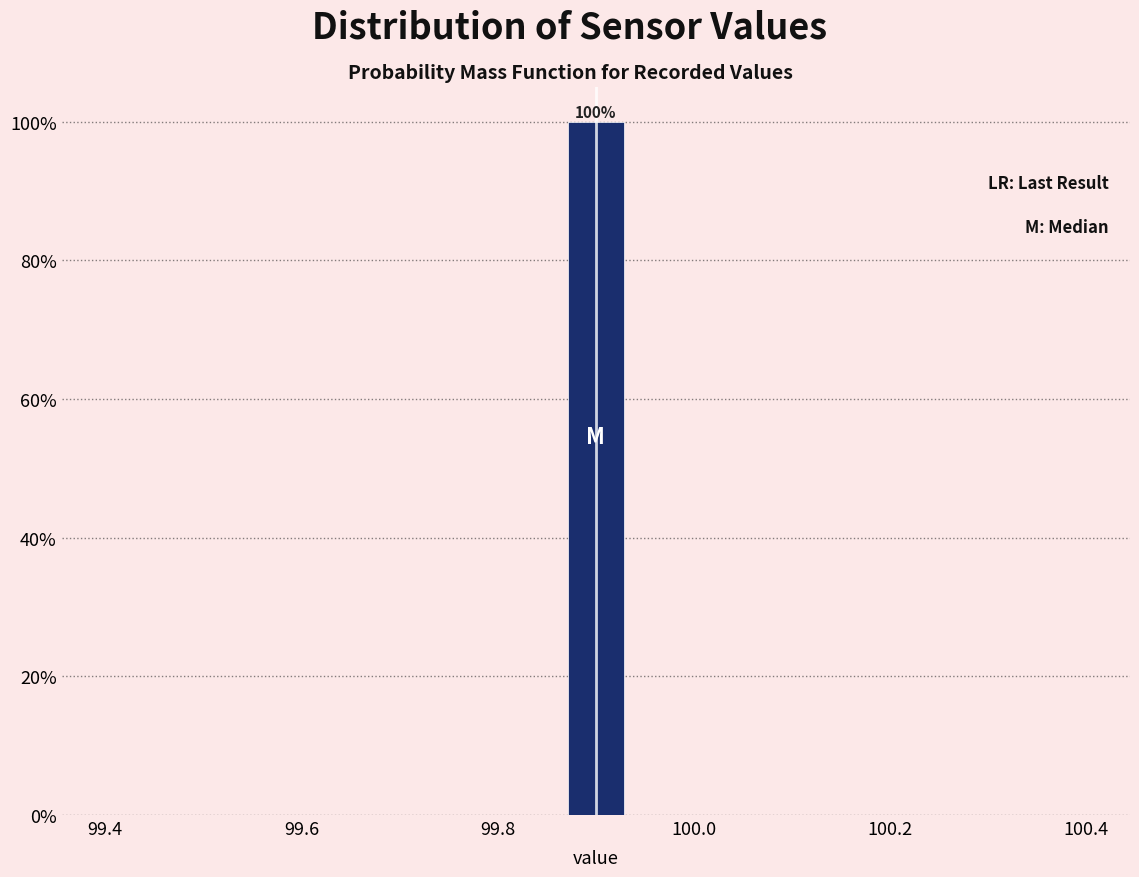

Around what value on the x-axis is the tallest bar? Give the approximate position of its centre, as read against the axis.

99.90